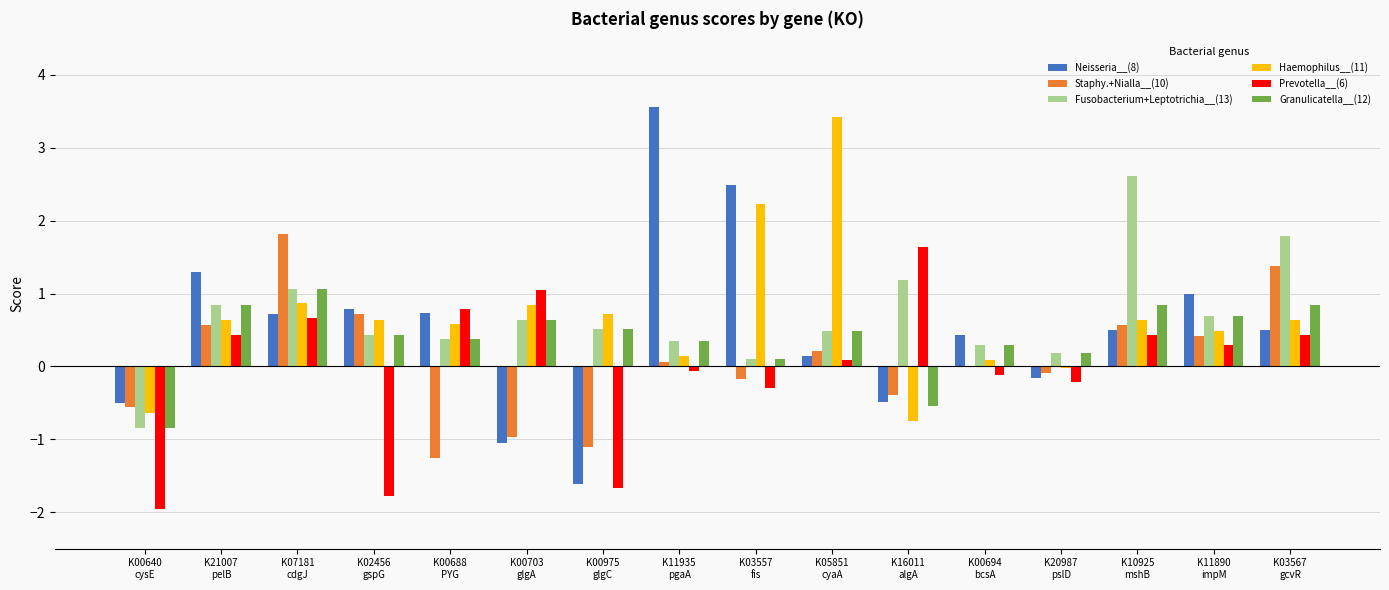

Count the number of categories in the chart.

16